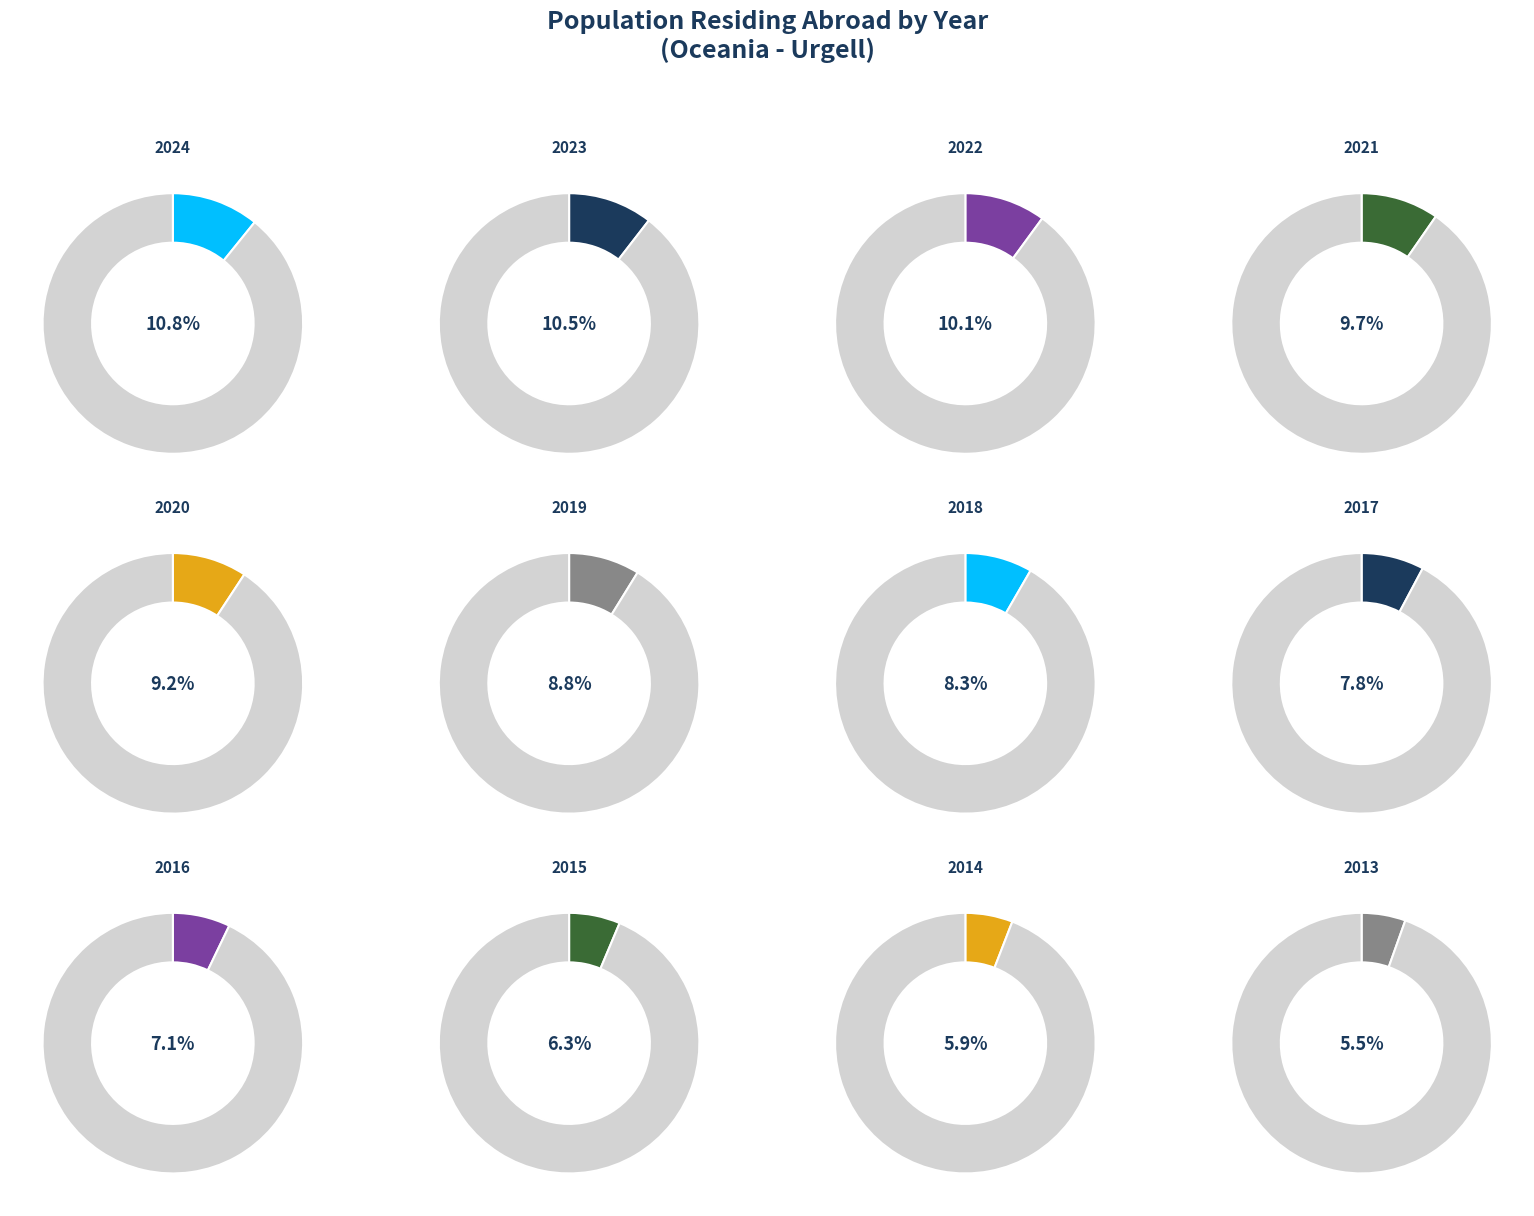

How many segments does this pie chart have?

12